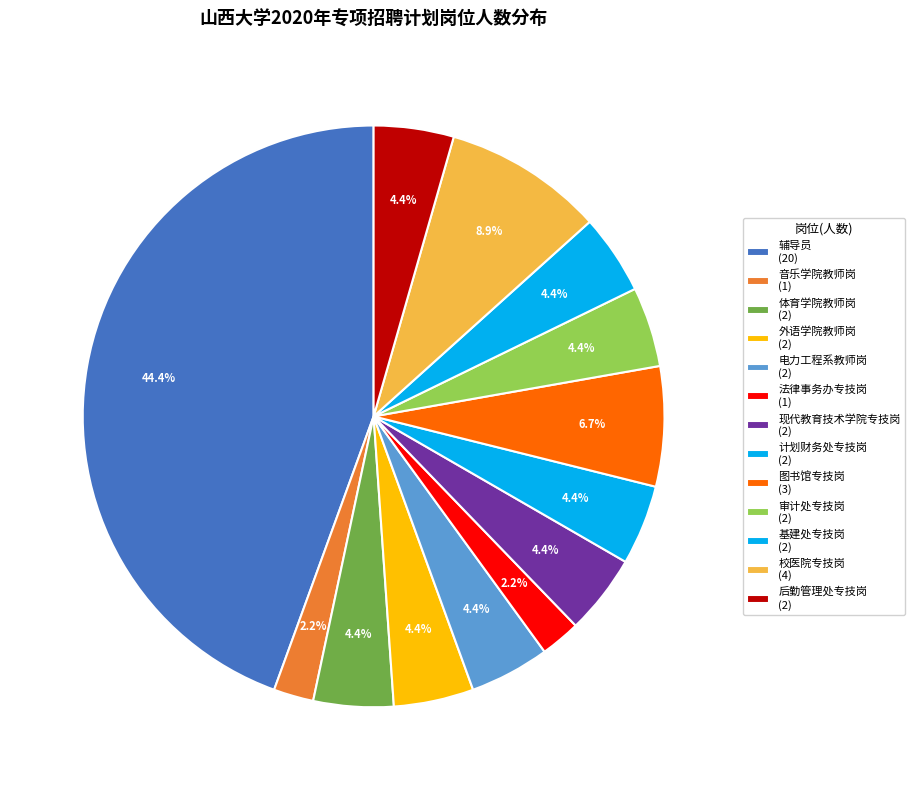

To the nearest percent, what is the average slice percentage?

8%